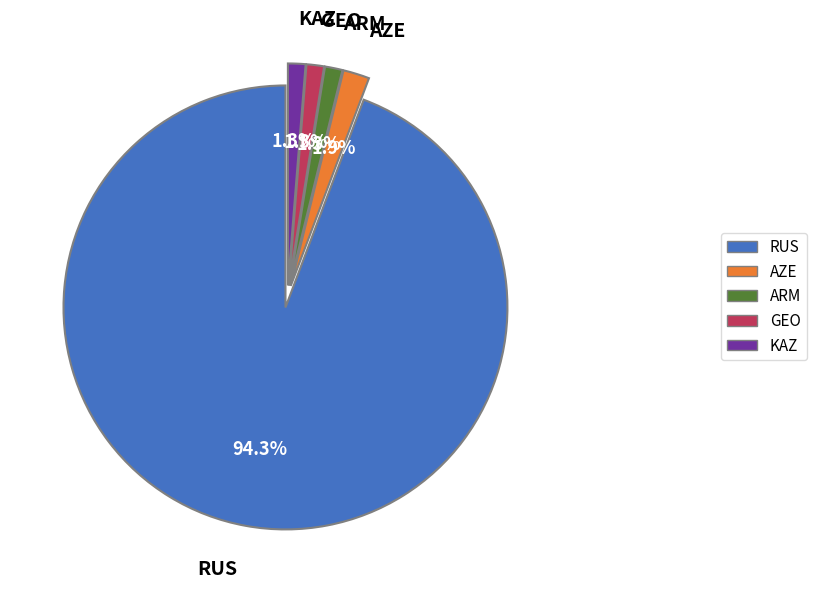

How many slices are in this pie chart?

5